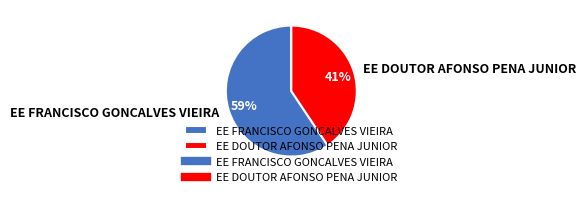

Is there a majority slice in this chart?

Yes